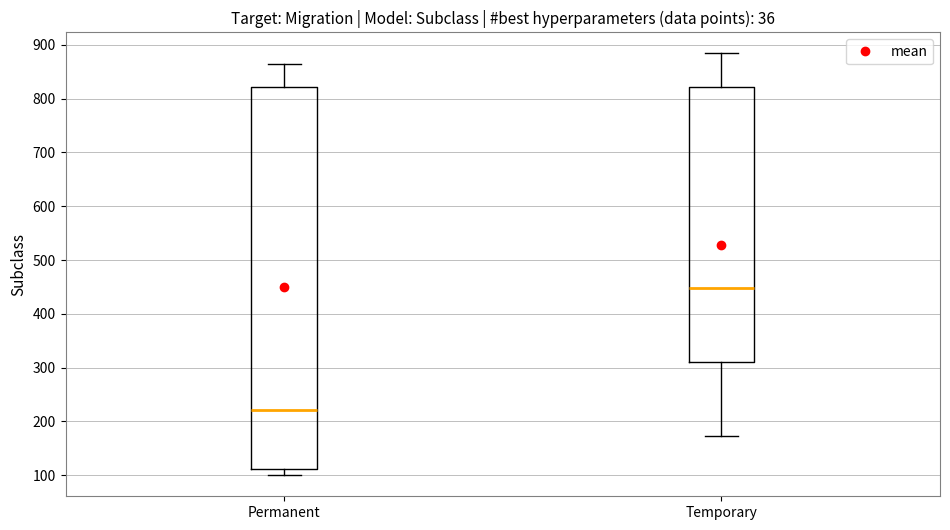

Where does the median line of the box for Temporary sit on the y-axis? The values are not printed on the chart, so give them approximately, as read against the axis.

450